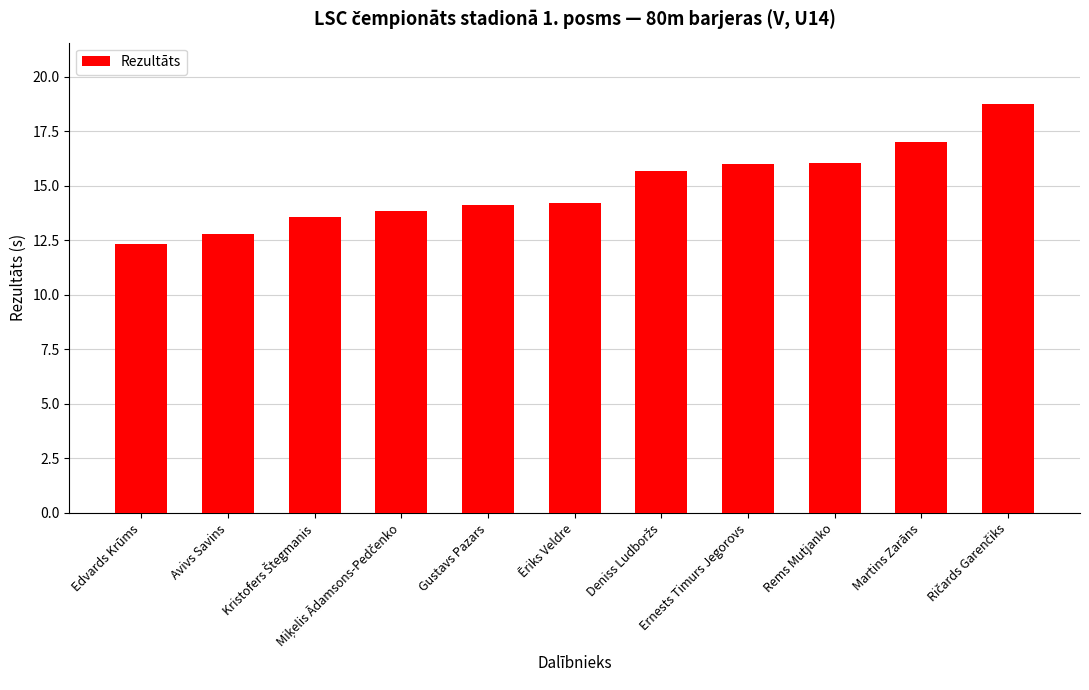

What is the value of the 1st bar from the left?

12.3